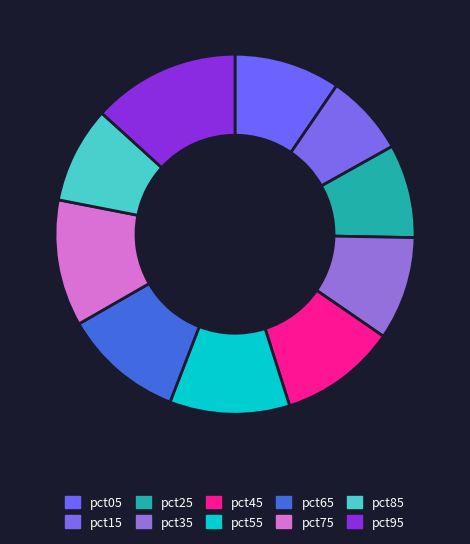

Is pct95 the majority of the pie?

No